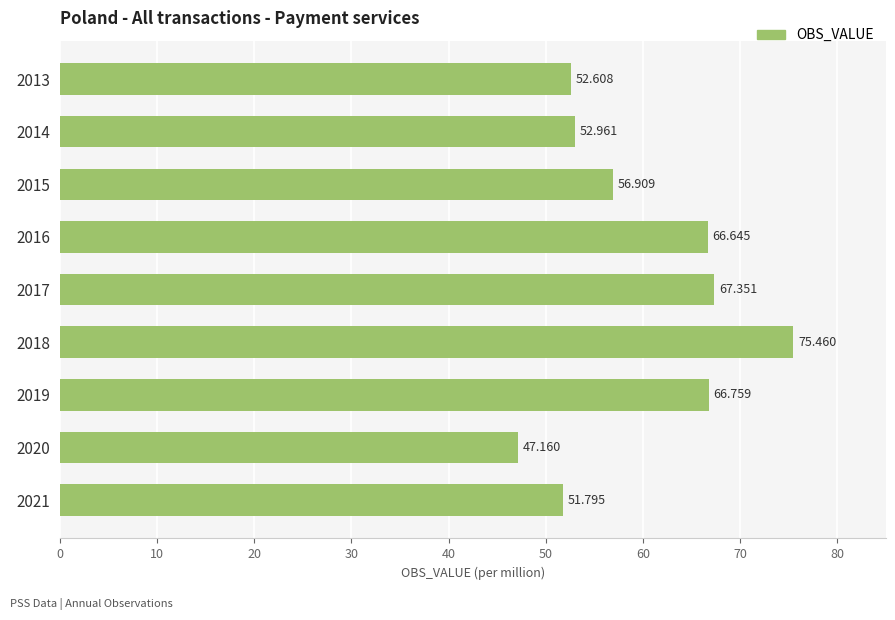

How many distinct data groups are displayed?

1